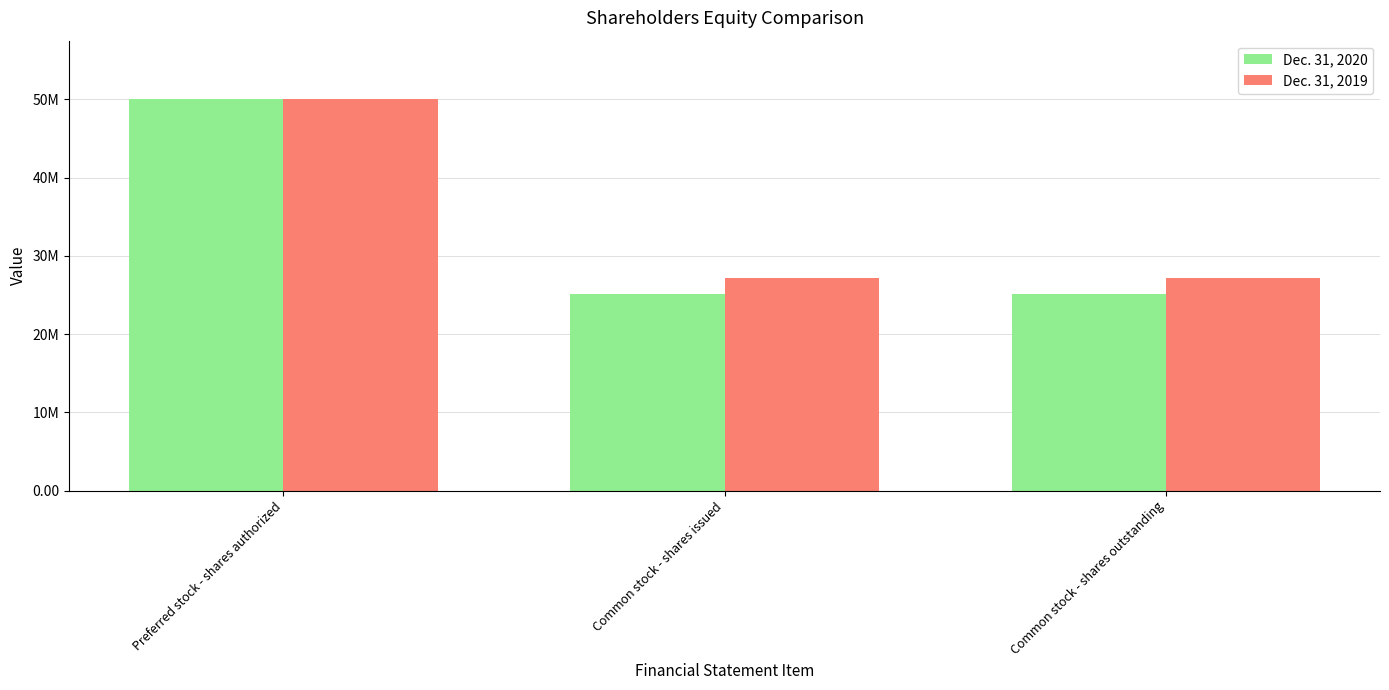

Does the chart contain stacked bars?

No